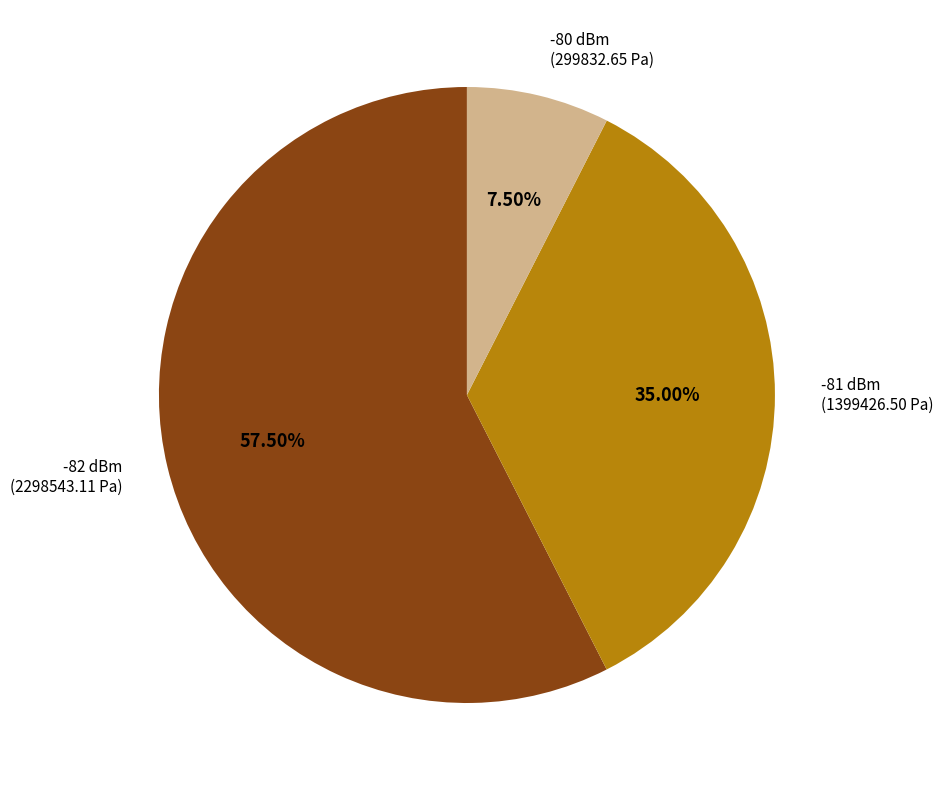

To the nearest percent, what is the average slice percentage?

33%